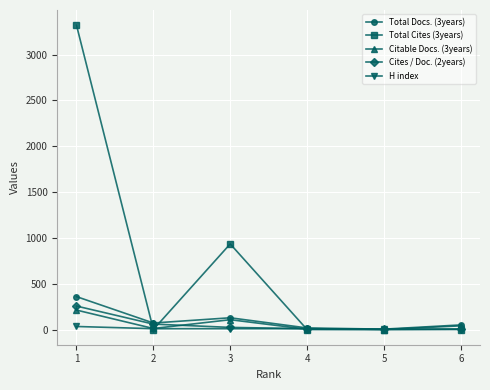

True or false: Citable Docs. (3years) has more than 2 points higher than both neighbors.

False